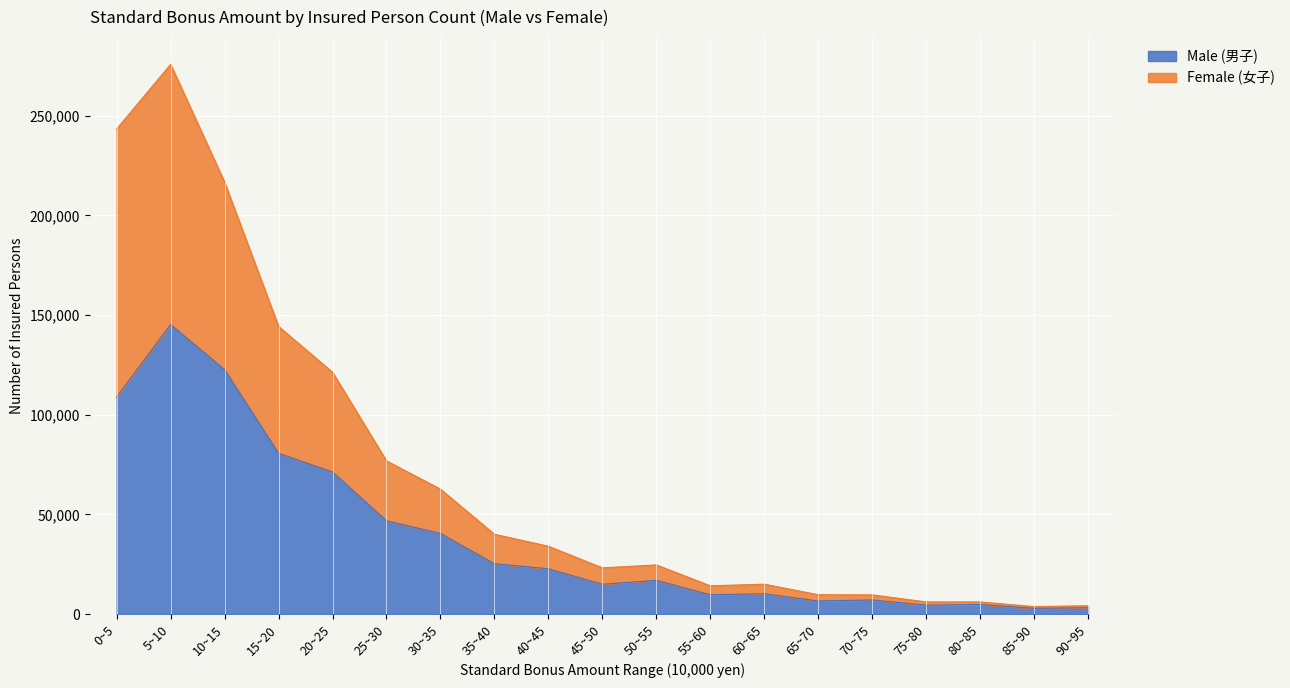

Is the value of Female (女子) at 70~75 greater than the value of Male (男子) at 30~35?

No